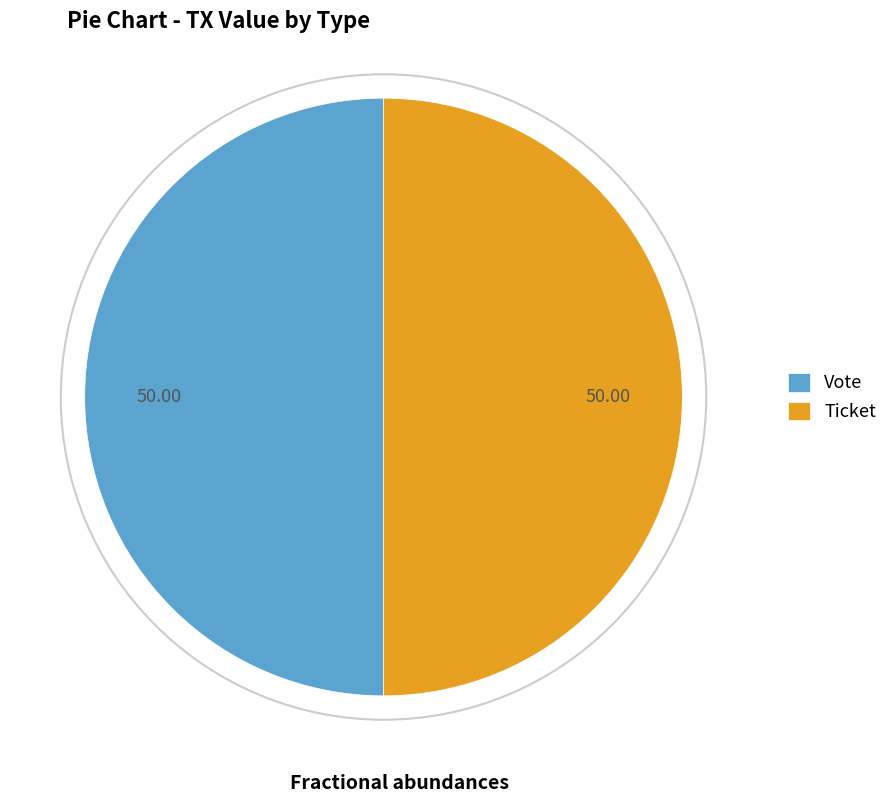

Is the sum of Vote and Ticket greater than half?

Yes